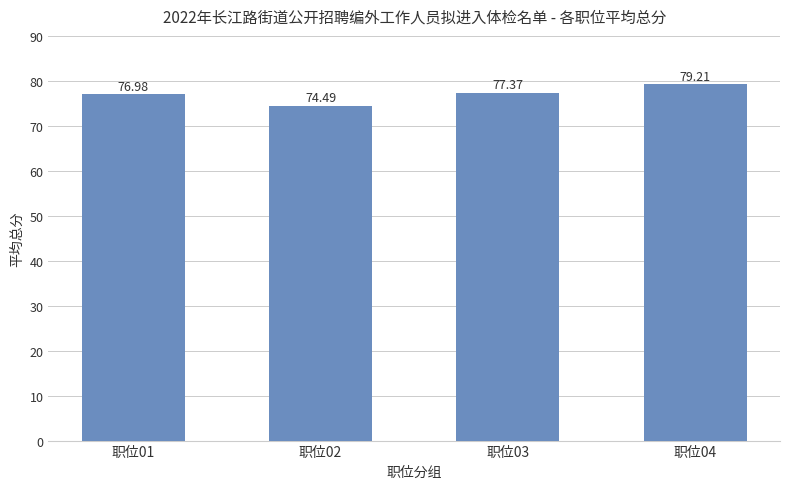

Where is the data nearest to the value 76?

职位01